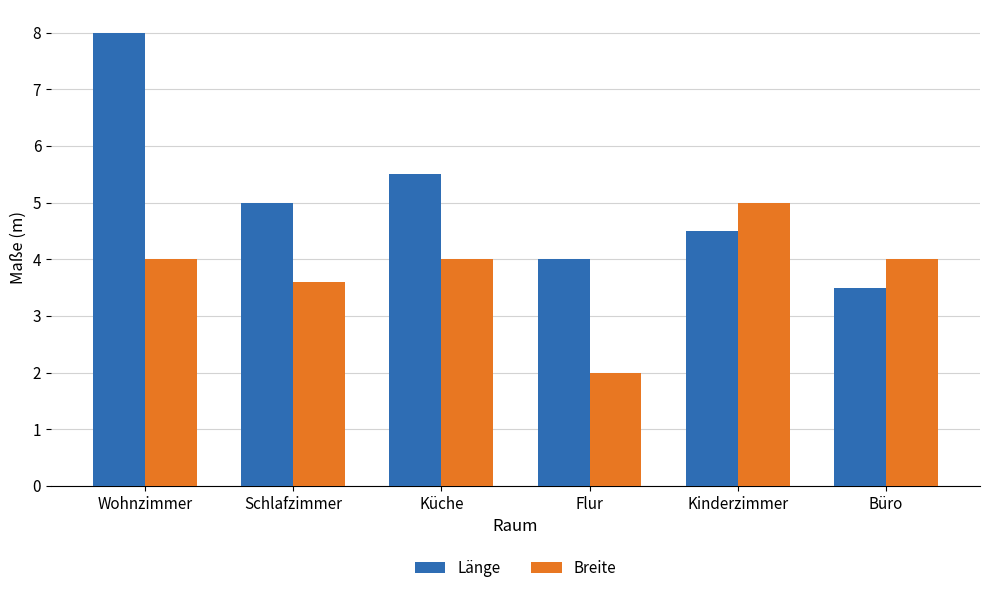

Are the bars horizontal?

No